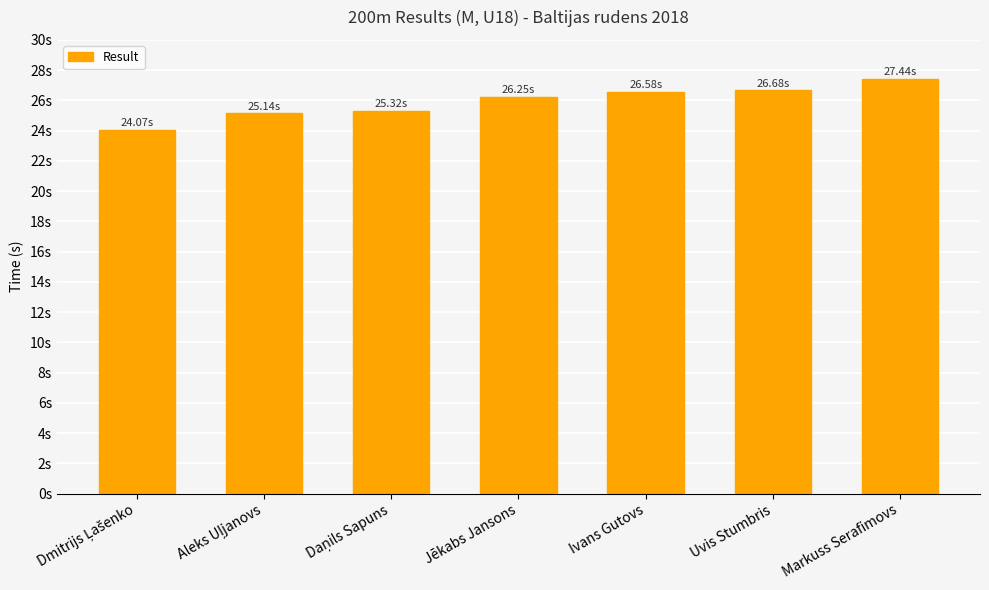

Are the bars horizontal?

No